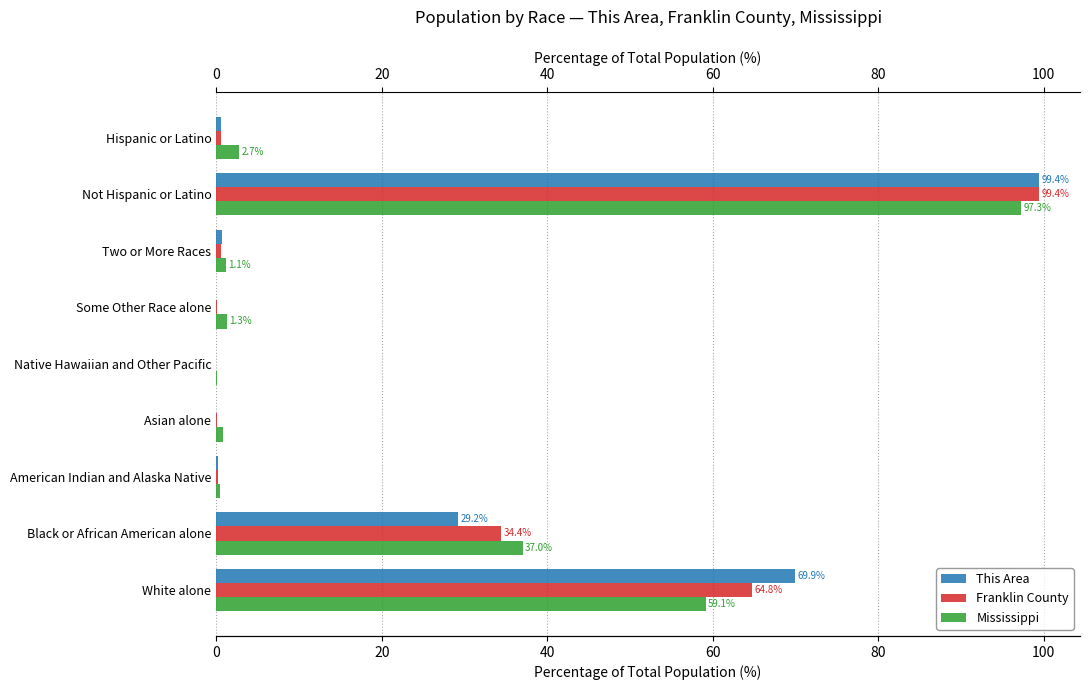

How many categories are shown in the chart?

9